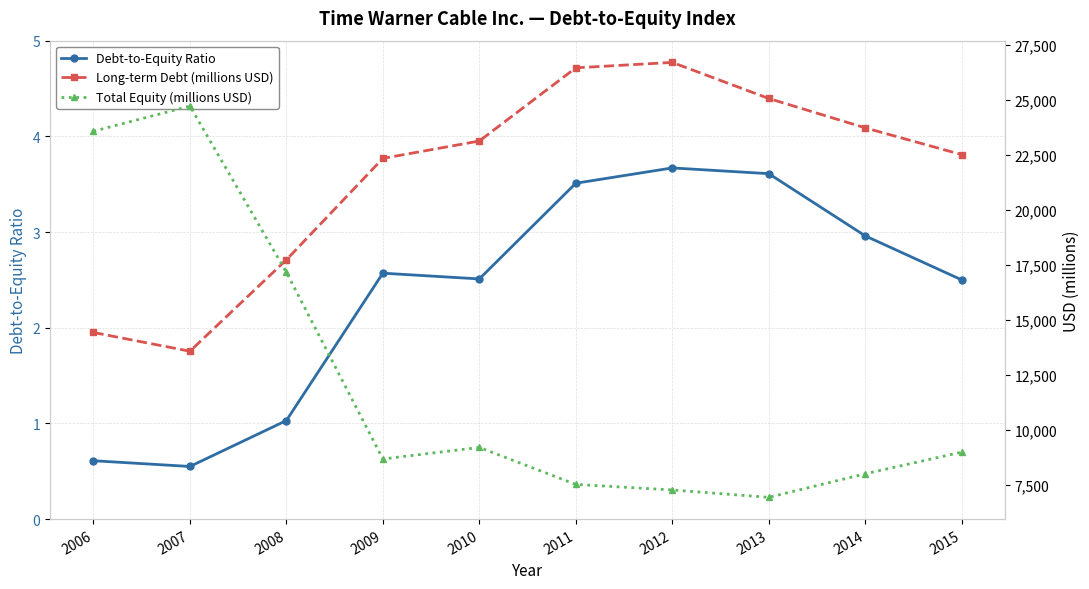

In Total Equity (millions USD), how many points are higher than both neighbors (excluding endpoints)?

2